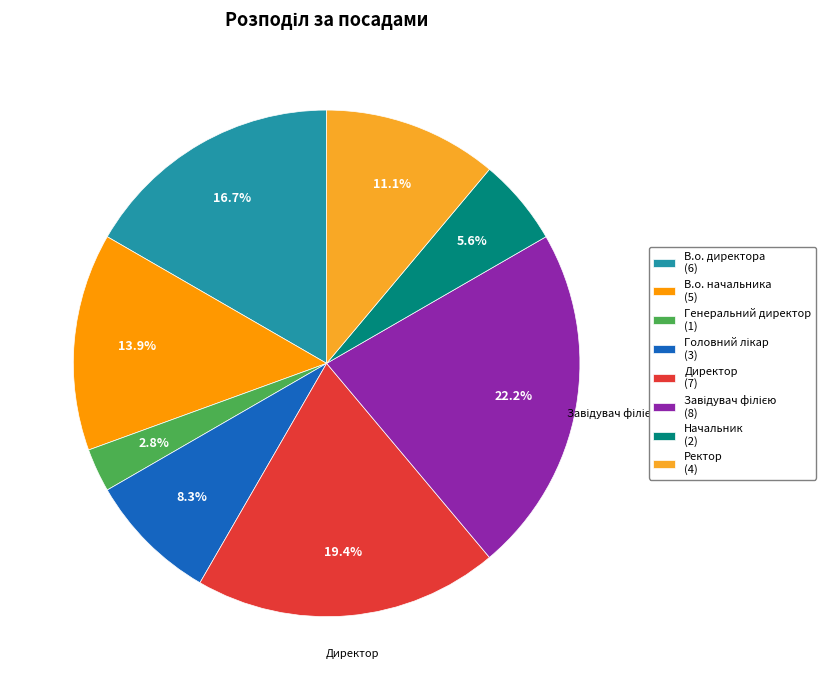

Is there a majority slice in this chart?

No